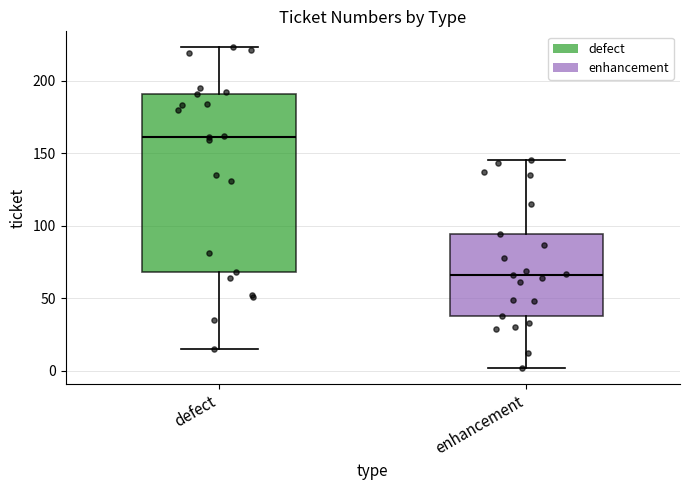

Where is the lower edge of the box for defect on the y-axis? The values are not printed on the chart, so give them approximately, as read against the axis.

70